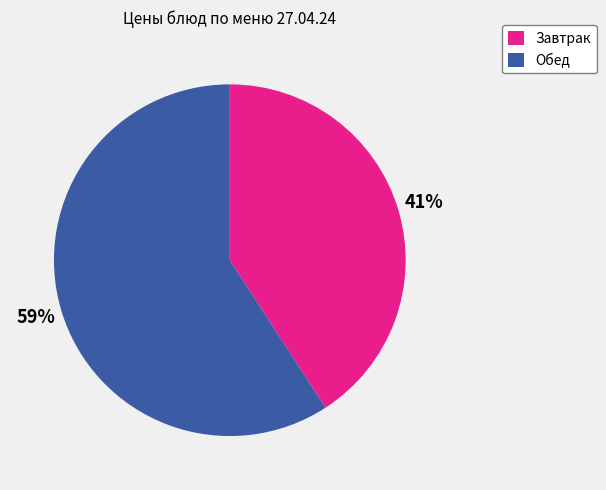

How many segments does this pie chart have?

2